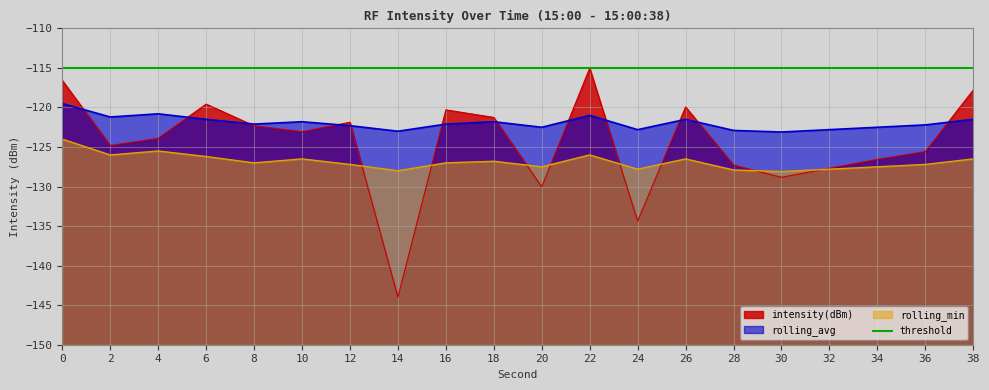

What is the sum of all rolling_min values?

-2537.0